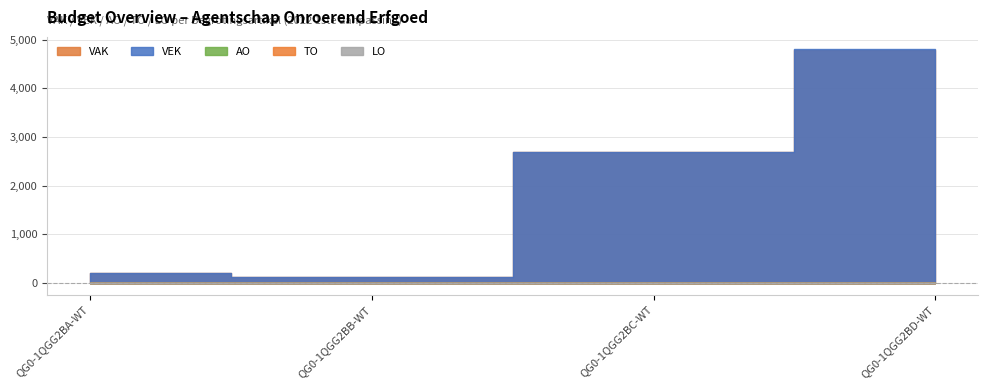

What is the value of the VAK point at the 1st from the left?

213